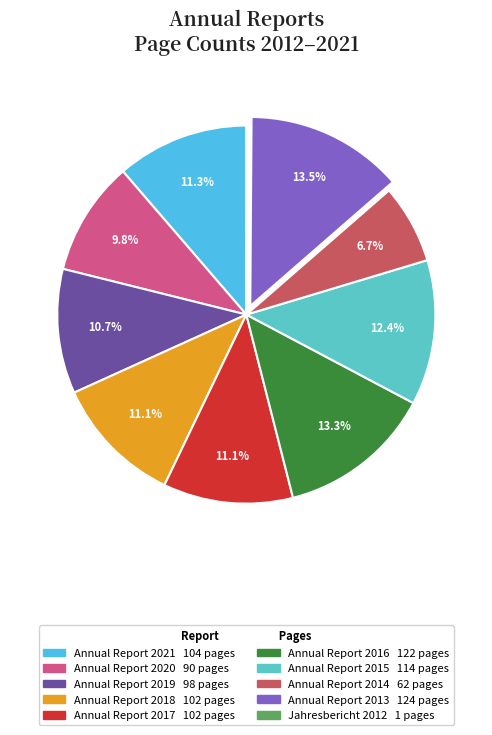

Which category has the smallest portion of the pie?

Jahresbericht 2012